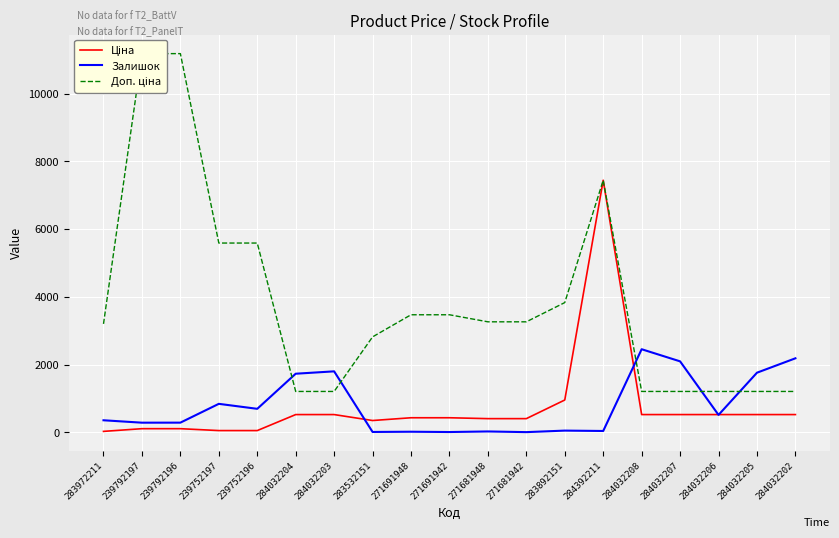

The Ціна series shows 55.9 at 239752197. True or false?

True